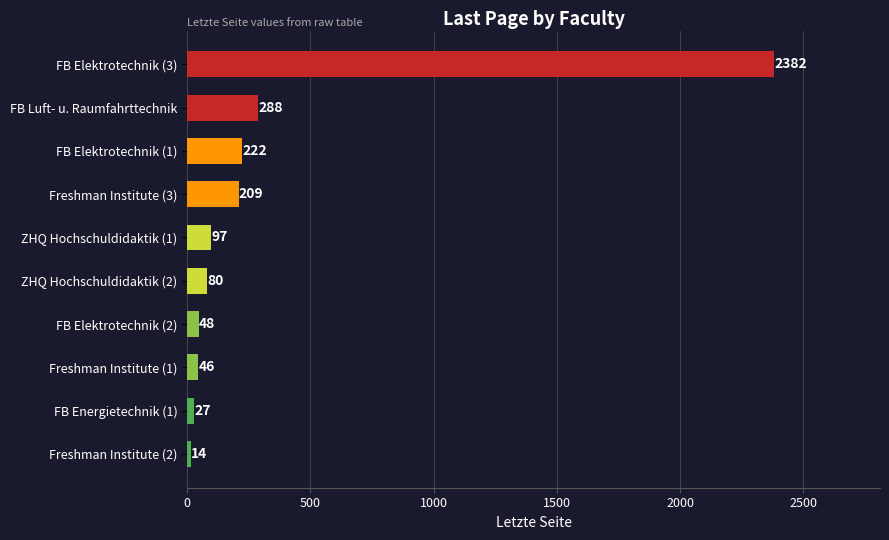

What is the average value?

341